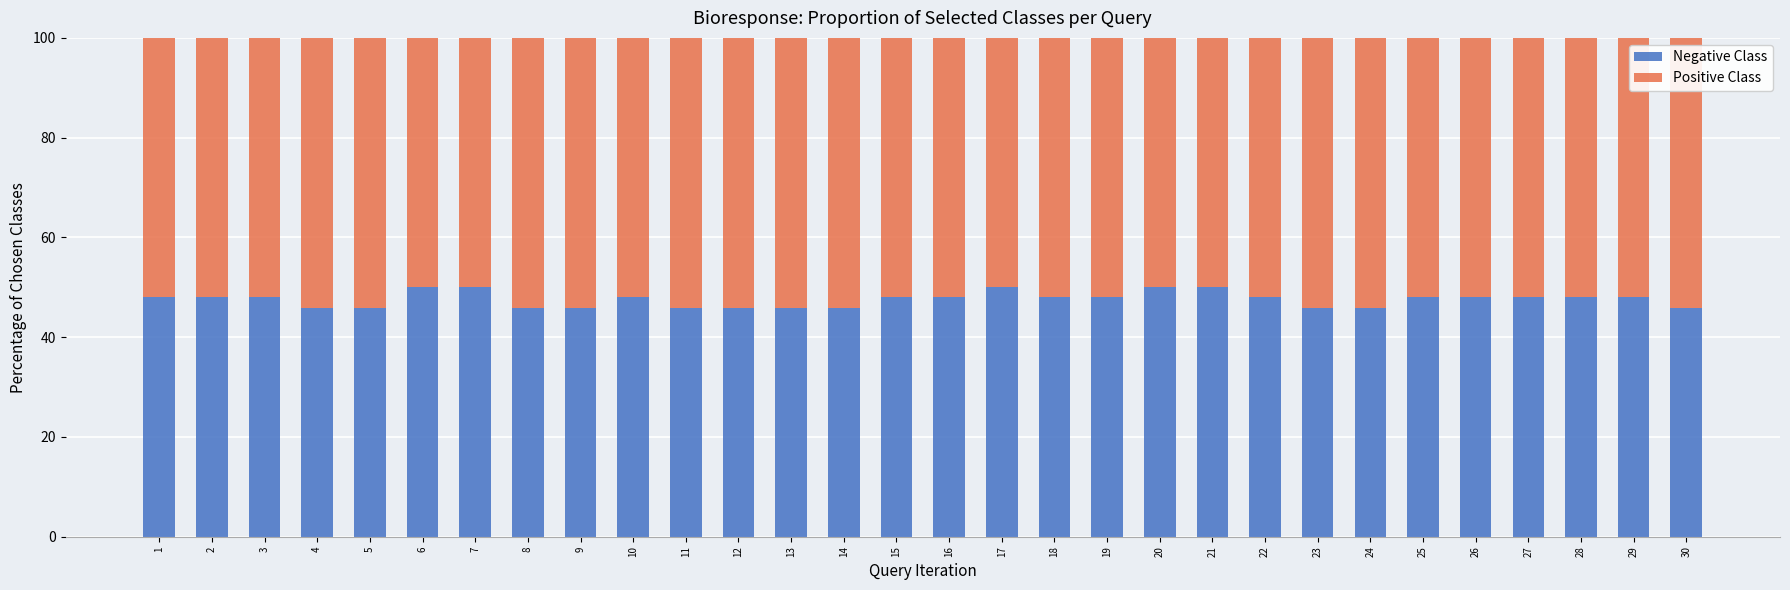

What is the total value across all series at 6?

100.0